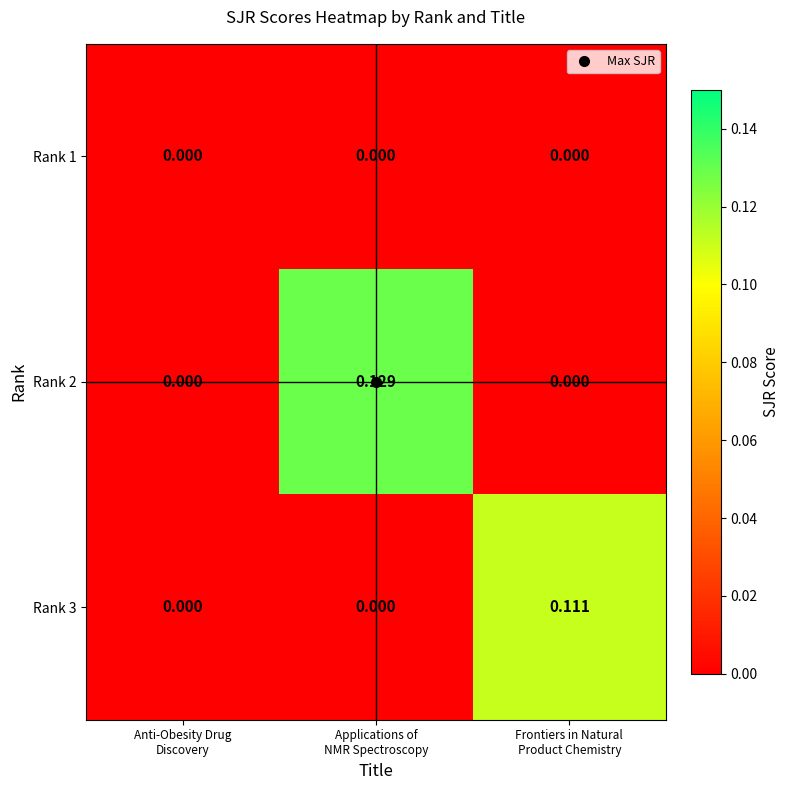

How many values in Rank 3 are above zero?

1